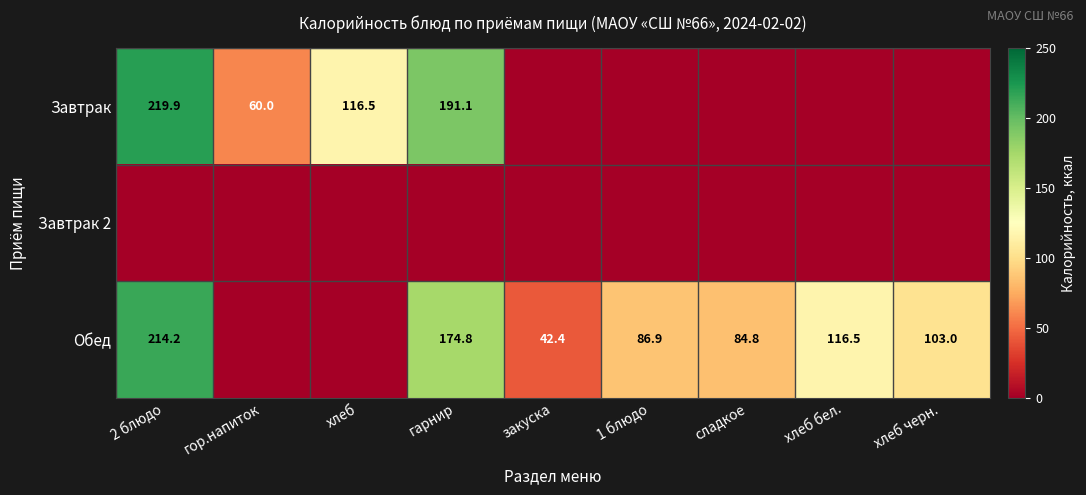

What is the sum of the Завтрак values at хлеб and гор.напиток?

176.5